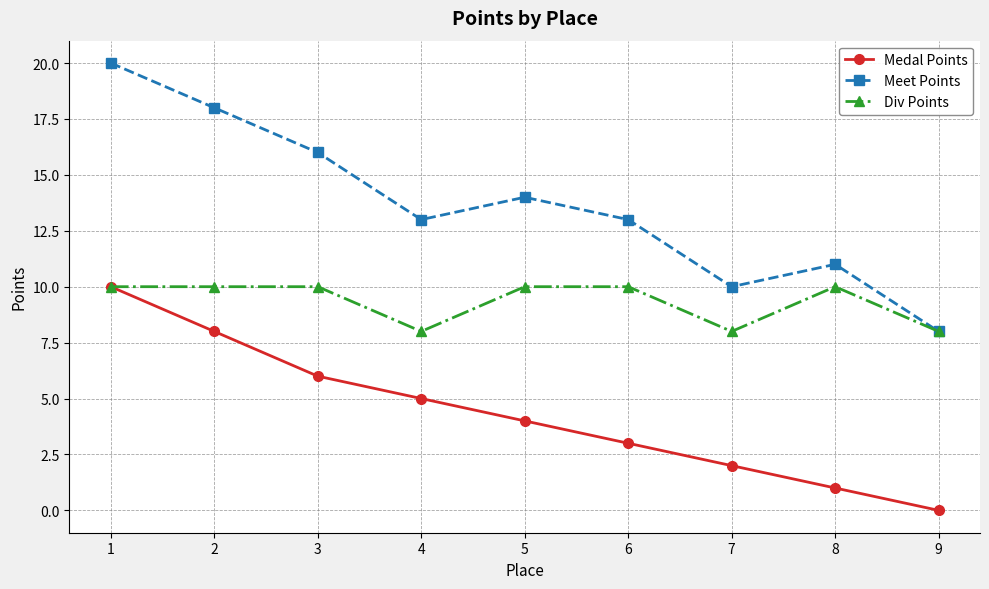

At which category does Meet Points reach its first local peak?

5